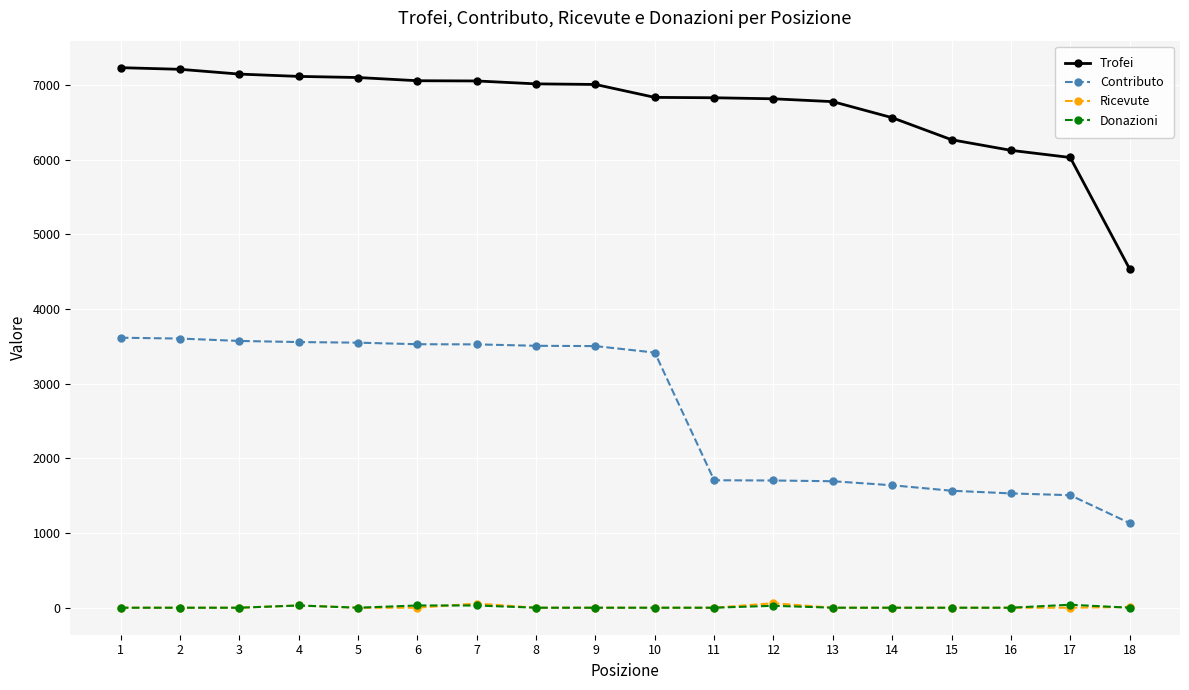

True or false: Donazioni and Trofei cross at least once.

False